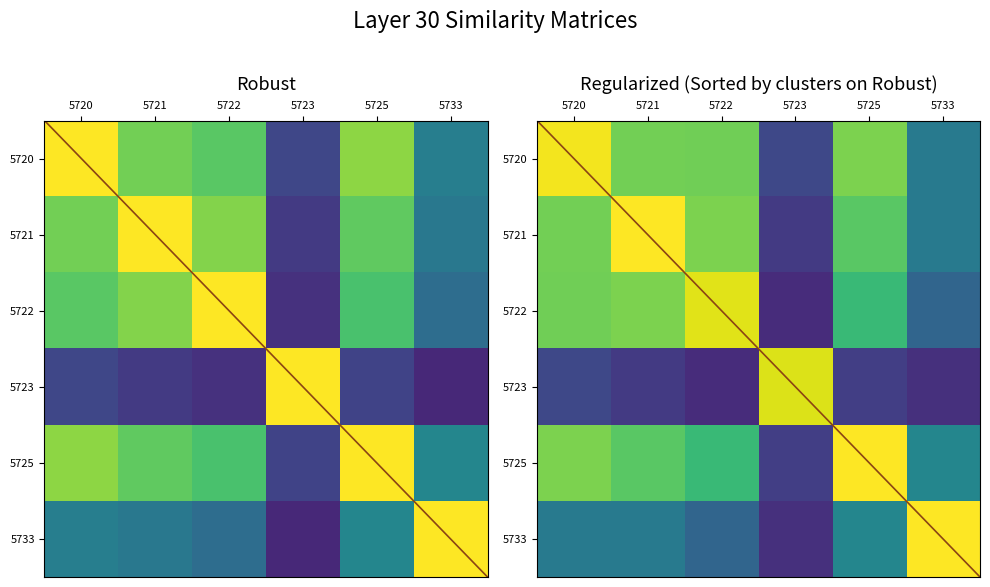

List the series in order of their peak value, lowest first.

5720, 5721, 5722, 5723, 5725, 5733